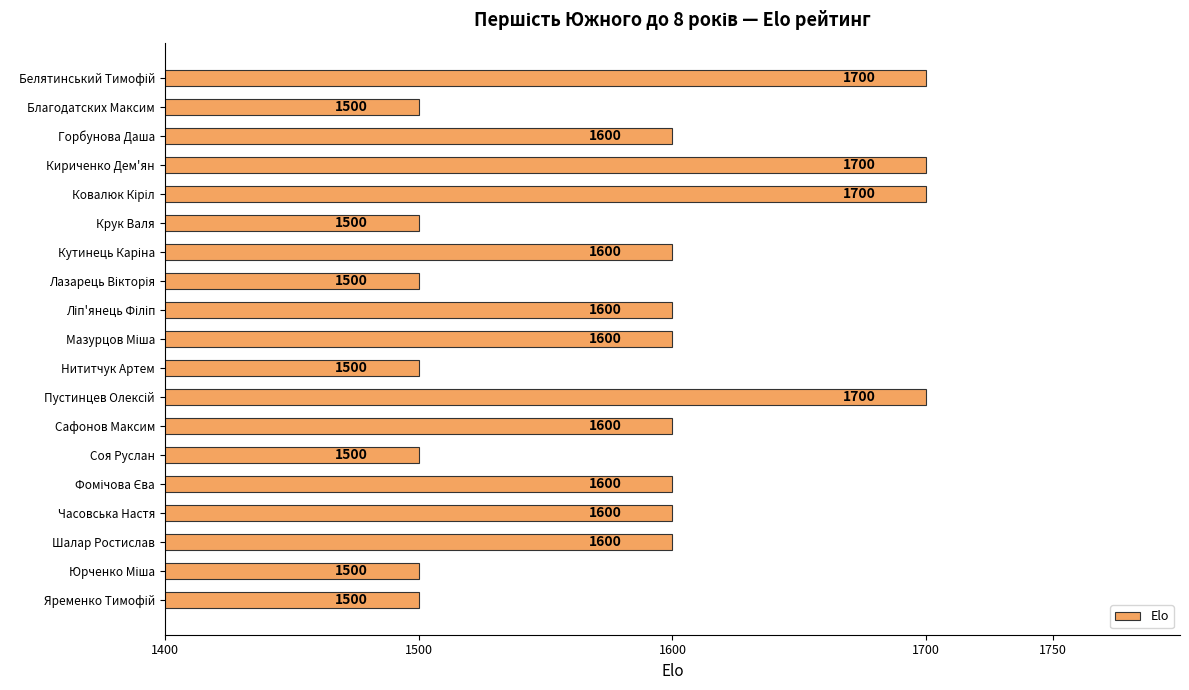

True or false: the data shows 2087 at Шалар Ростислав.

False